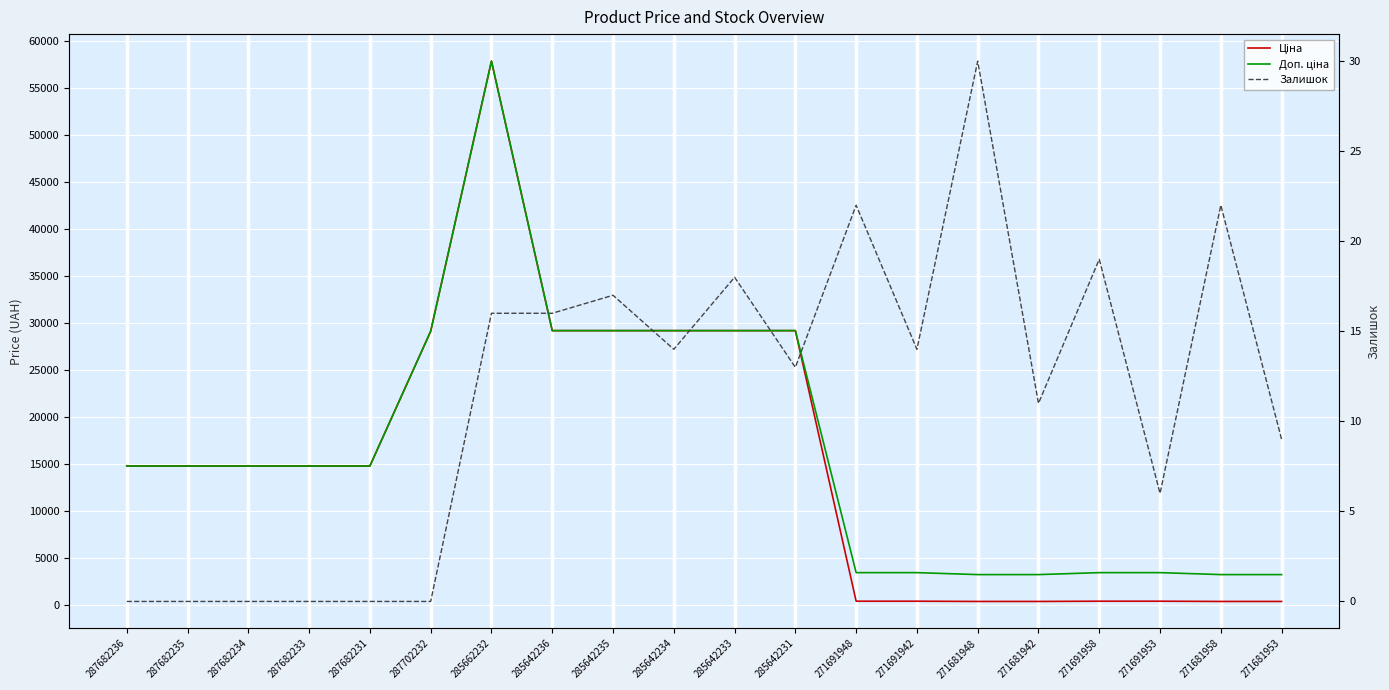

Is it true that Доп. ціна equals 57826.2 at 285662232?

True